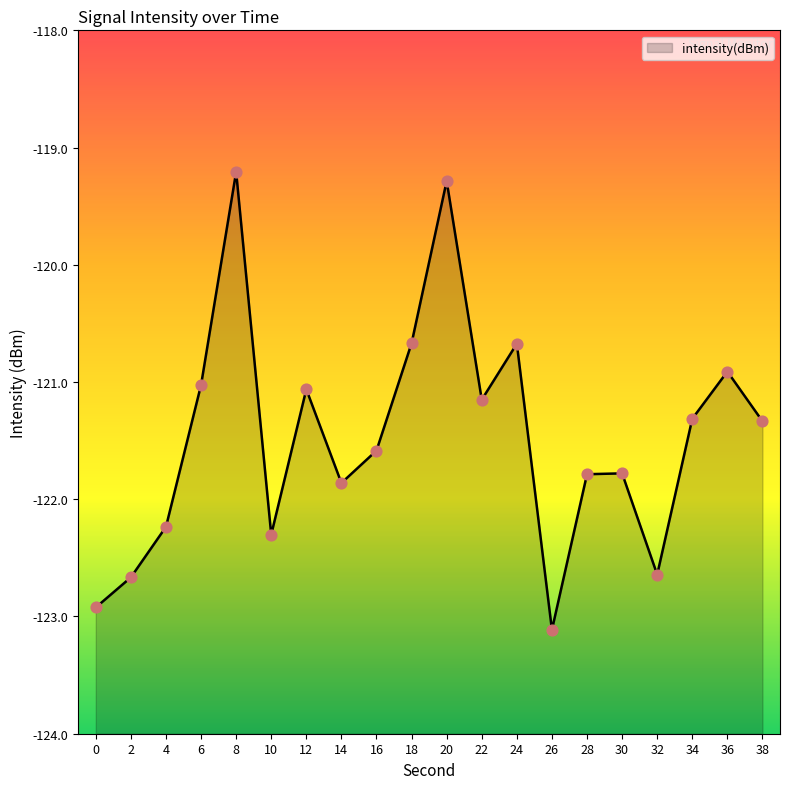

Which has a higher value, 10 or 34?

34